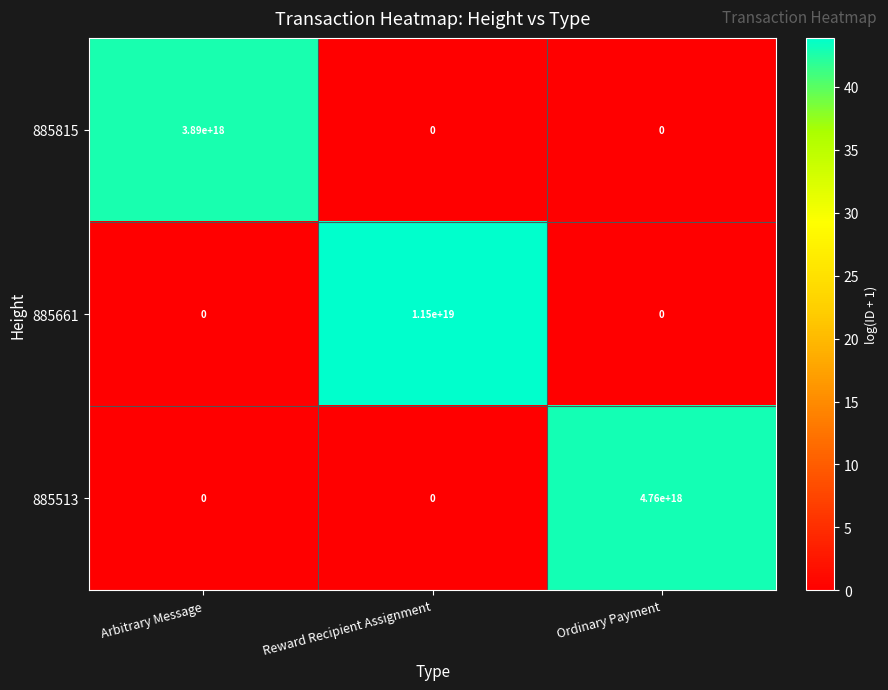

True or false: 885513 has a value of 2465695002716998144 at Reward Recipient Assignment.

False